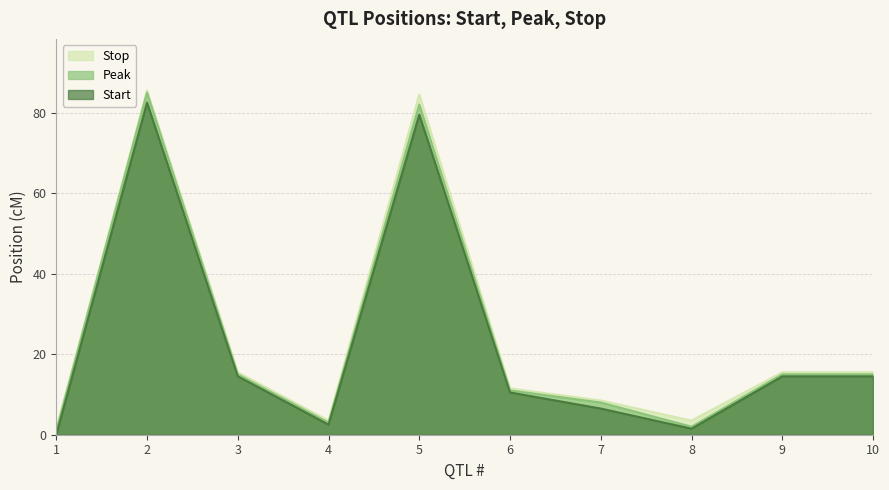

Does the chart have visible grid lines?

Yes